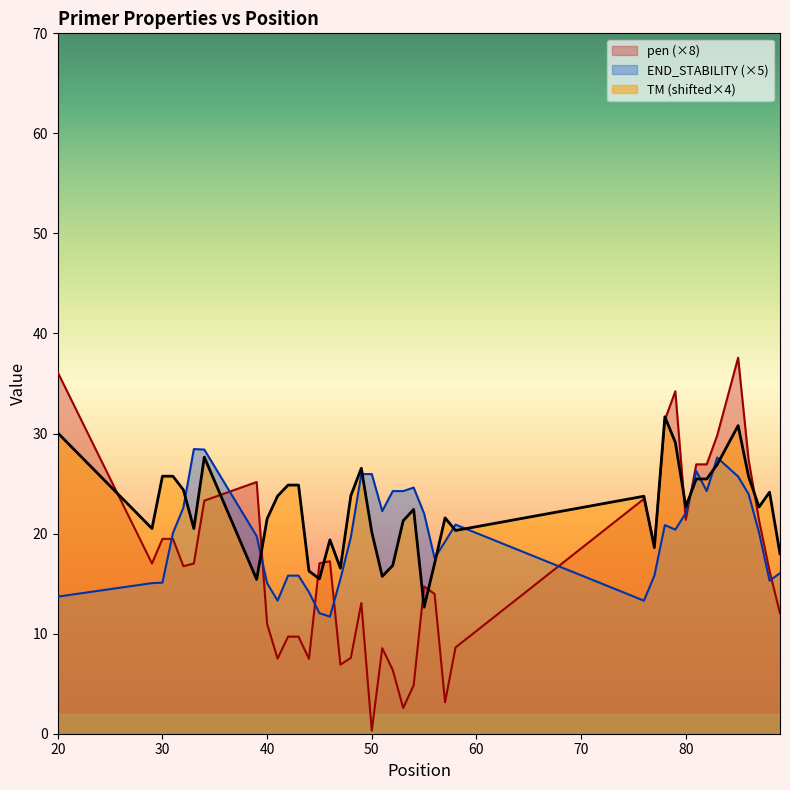

Is it true that PRIMER_LEFT_0_END_STABILITY equals 35.1 at 48?

False